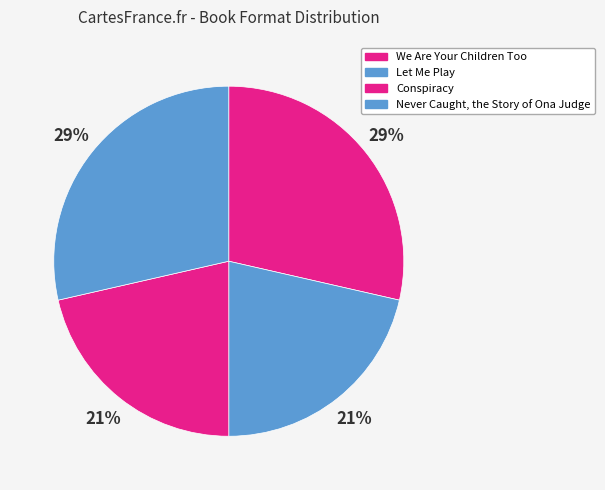

How many slices are in this pie chart?

4